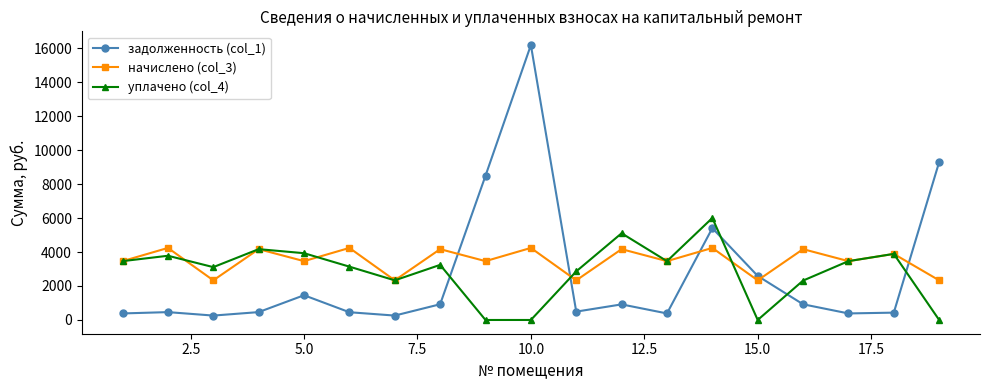

Rank the series by their maximum value, from lowest to highest.

начислено (col_3), уплачено (col_4), задолженность (col_1)